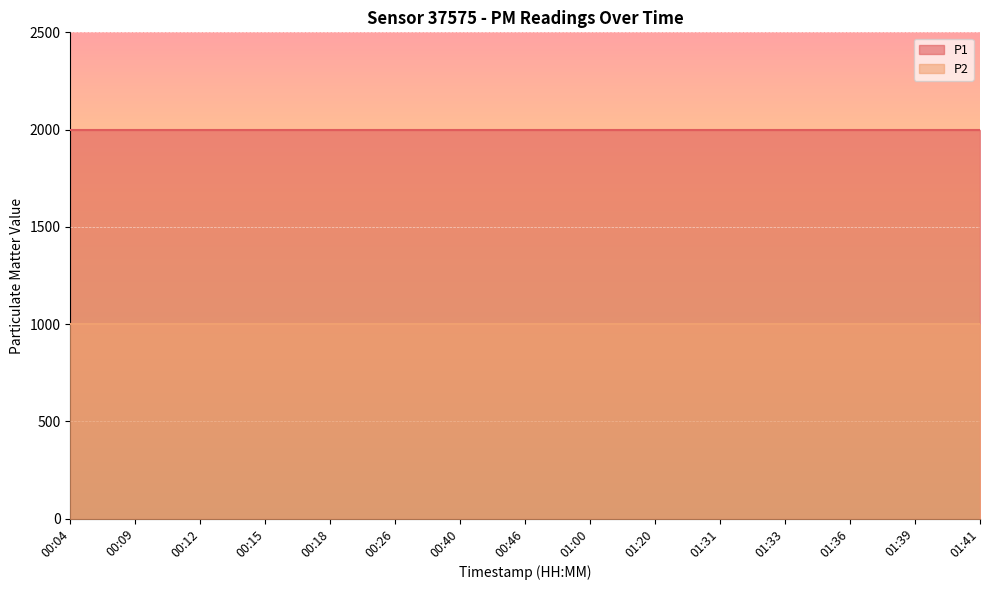

True or false: P2 and P1 intersect in this chart.

False